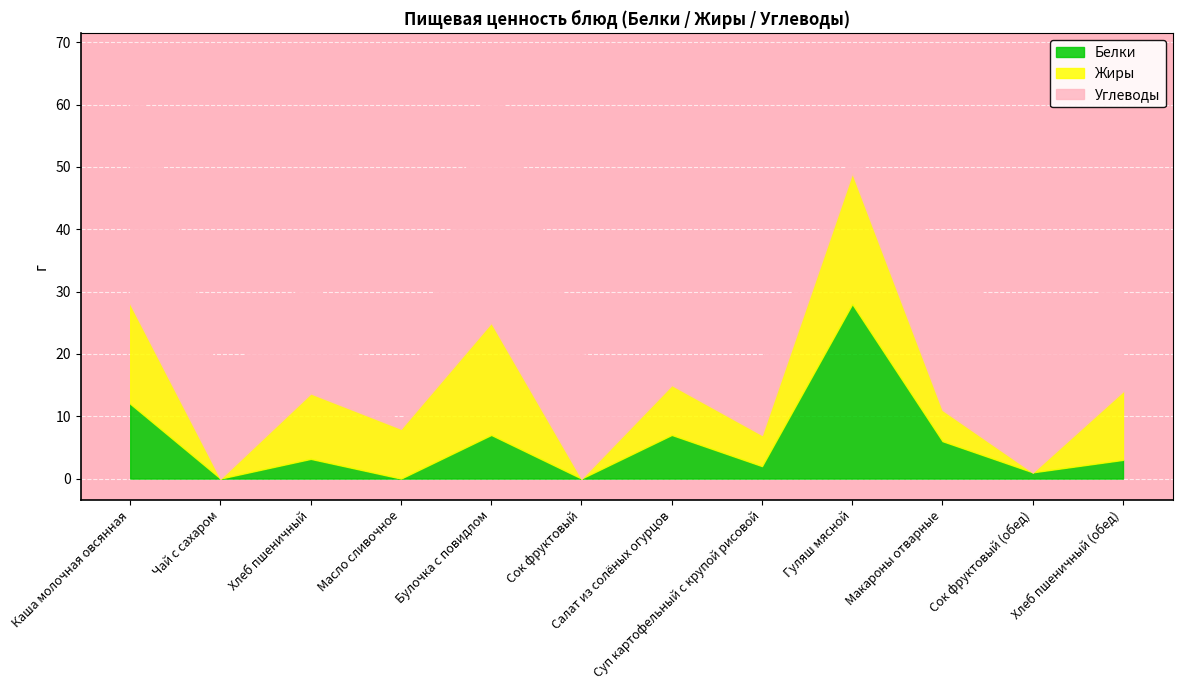

What is the total value across all series at Каша молочная овсянная?

68.0